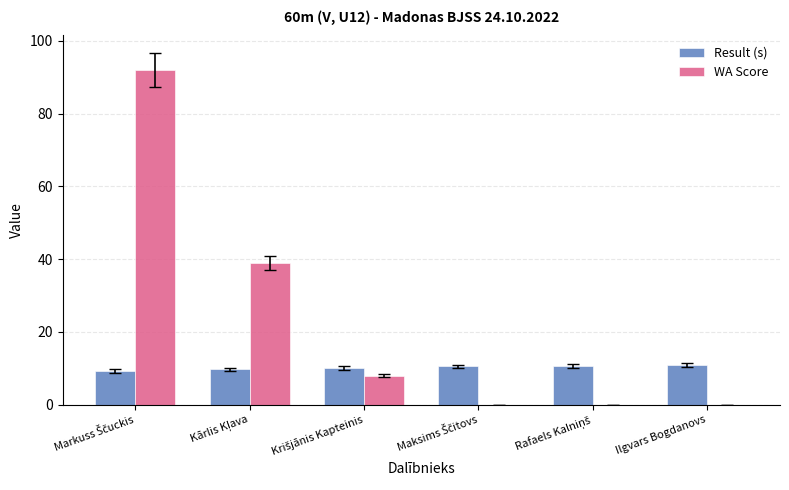

What is the highest value of the WA Score series?

92.0